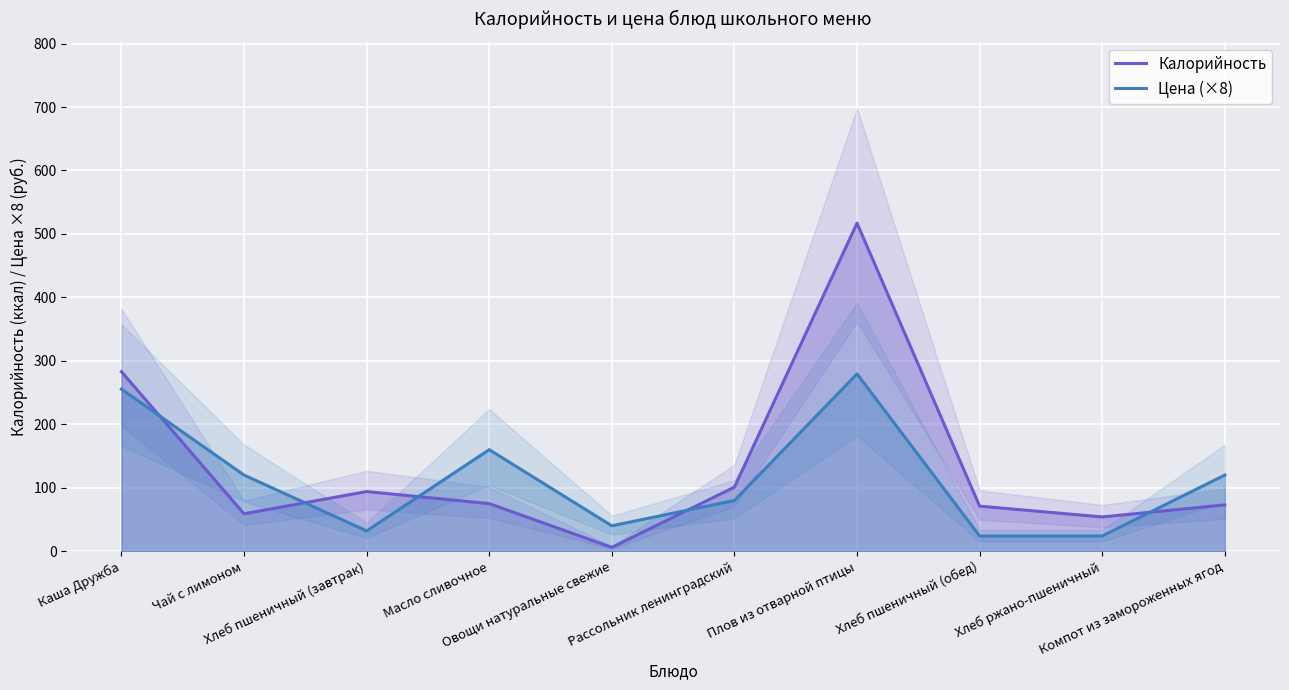

What is the minimum value shown in the chart?

6.0